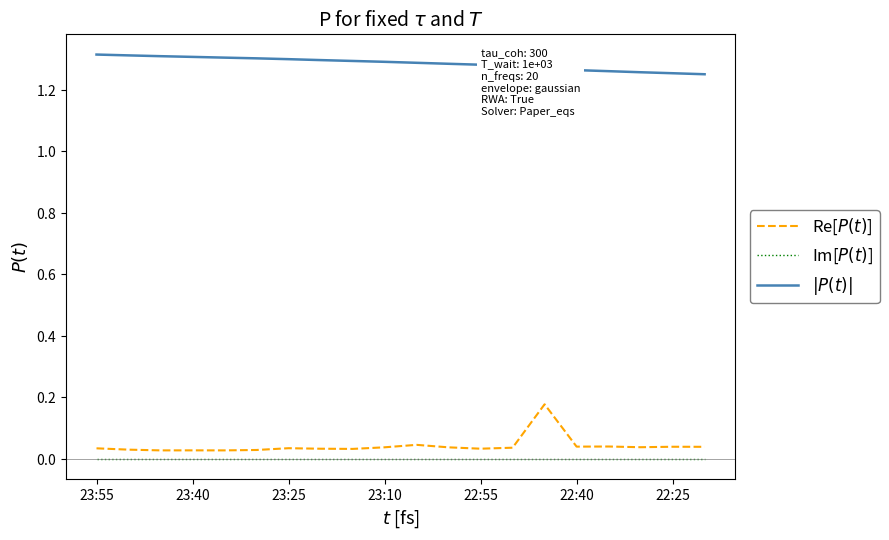

Does the chart have visible grid lines?

No